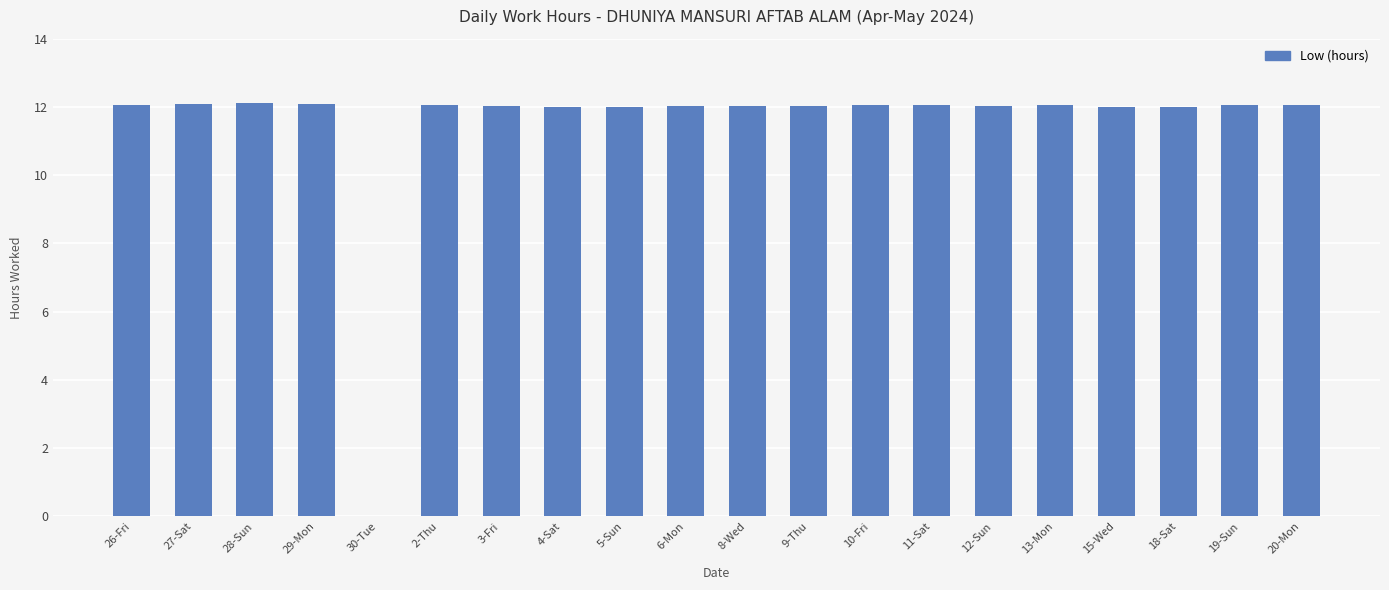

Is it true that the value at 28-Sun is 21.5?

False